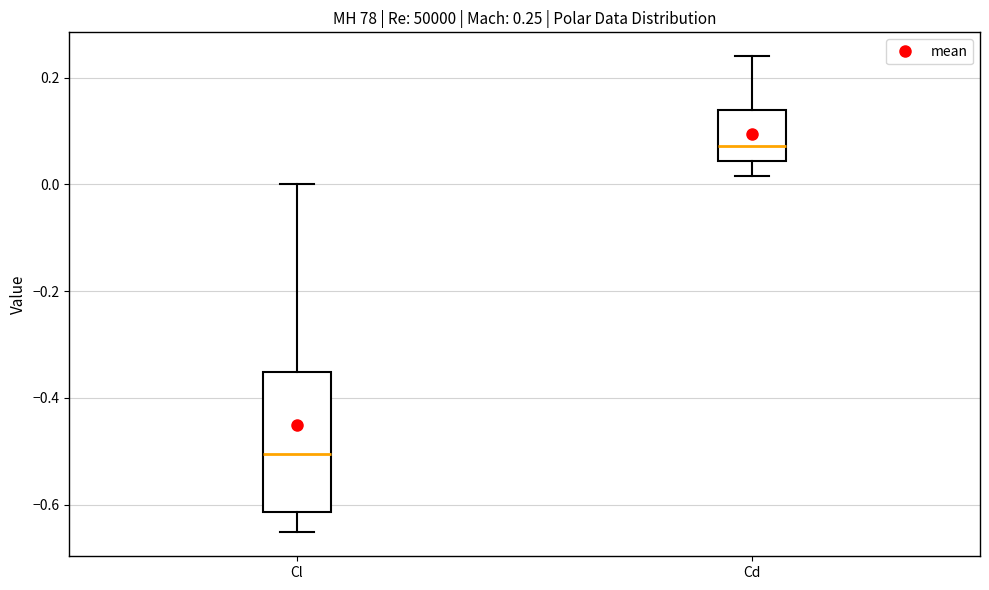

Which box's median line is the highest?

Cd